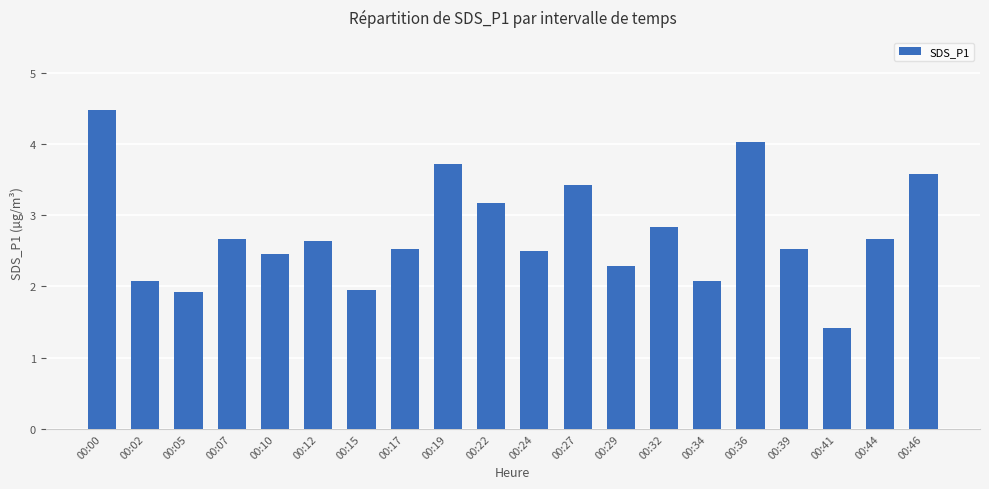

What is the average value?

2.7